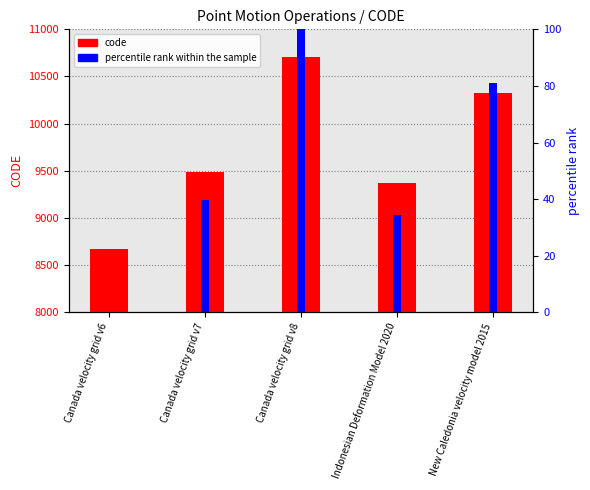

How many values in percentile rank within the sample are above zero?

4